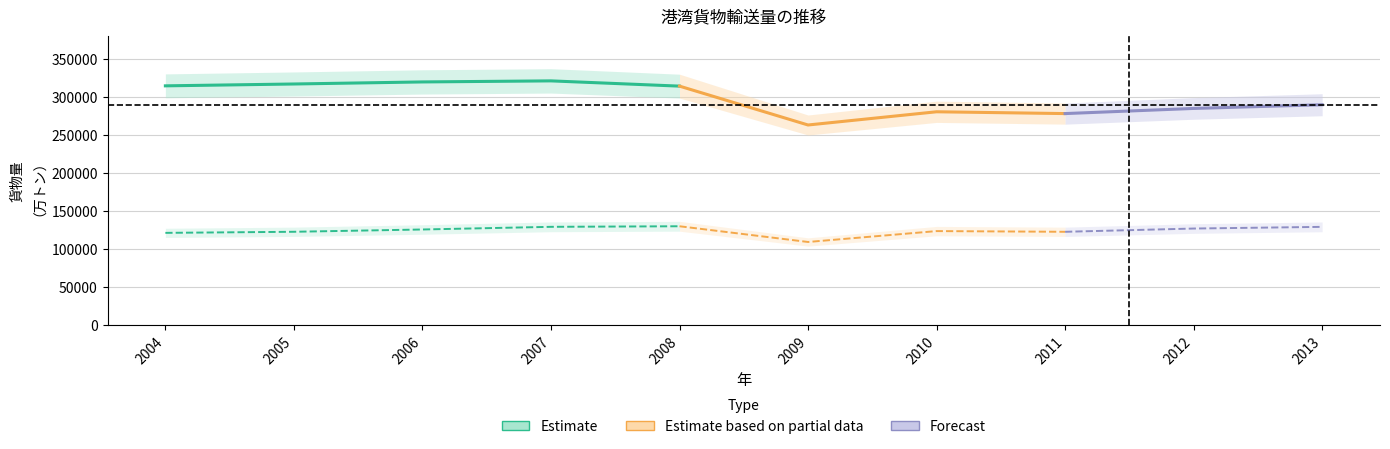

What is the approximate value of 合計 at 2010?

280775.0